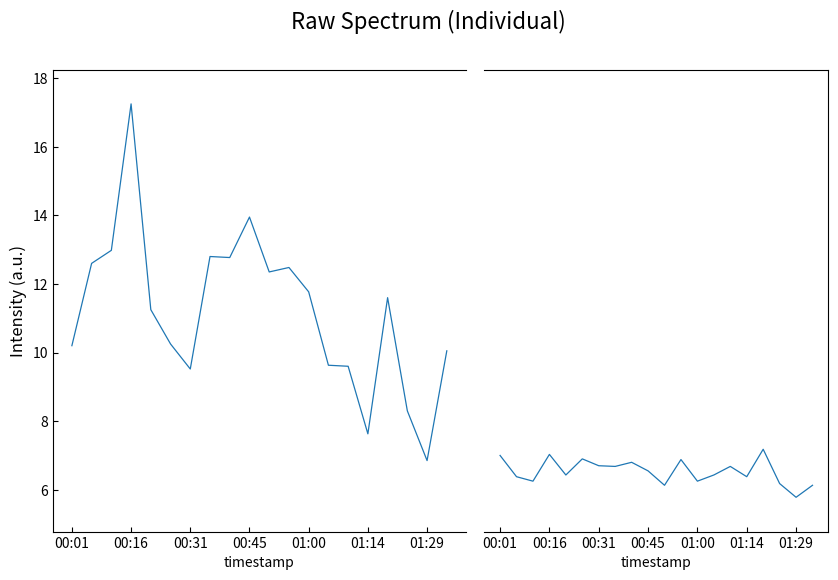

Rank the series by their average value, from highest to lowest.

P1, P2